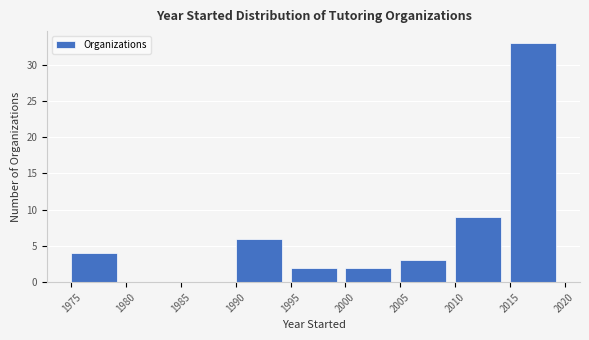

Which range on the x-axis has the tallest bar?

2015 to 2020